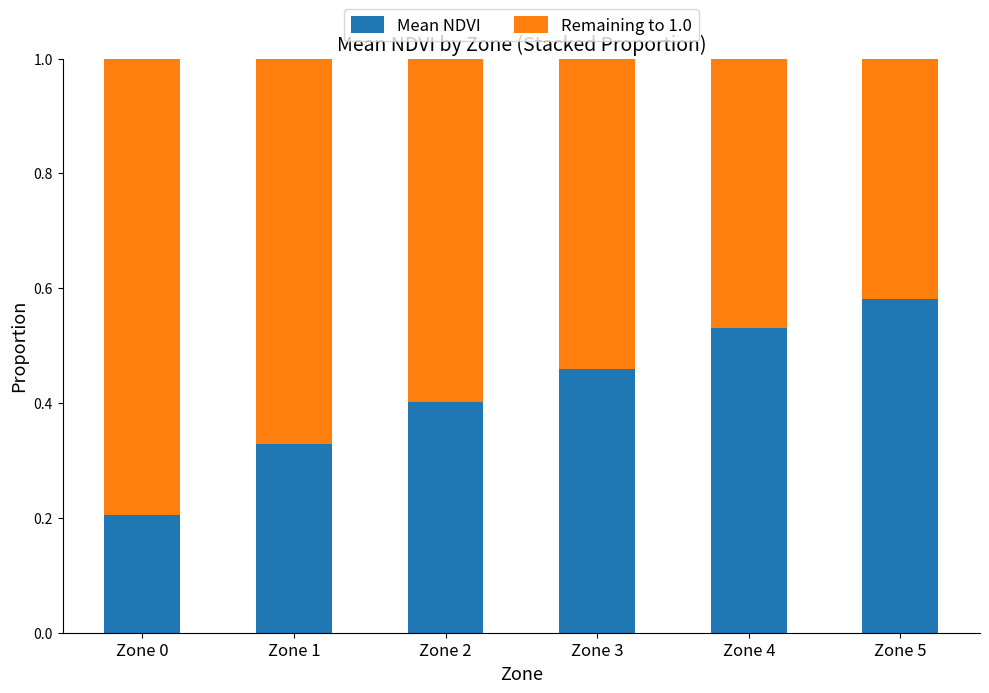

Are the bars grouped side by side (vs. stacked)?

No